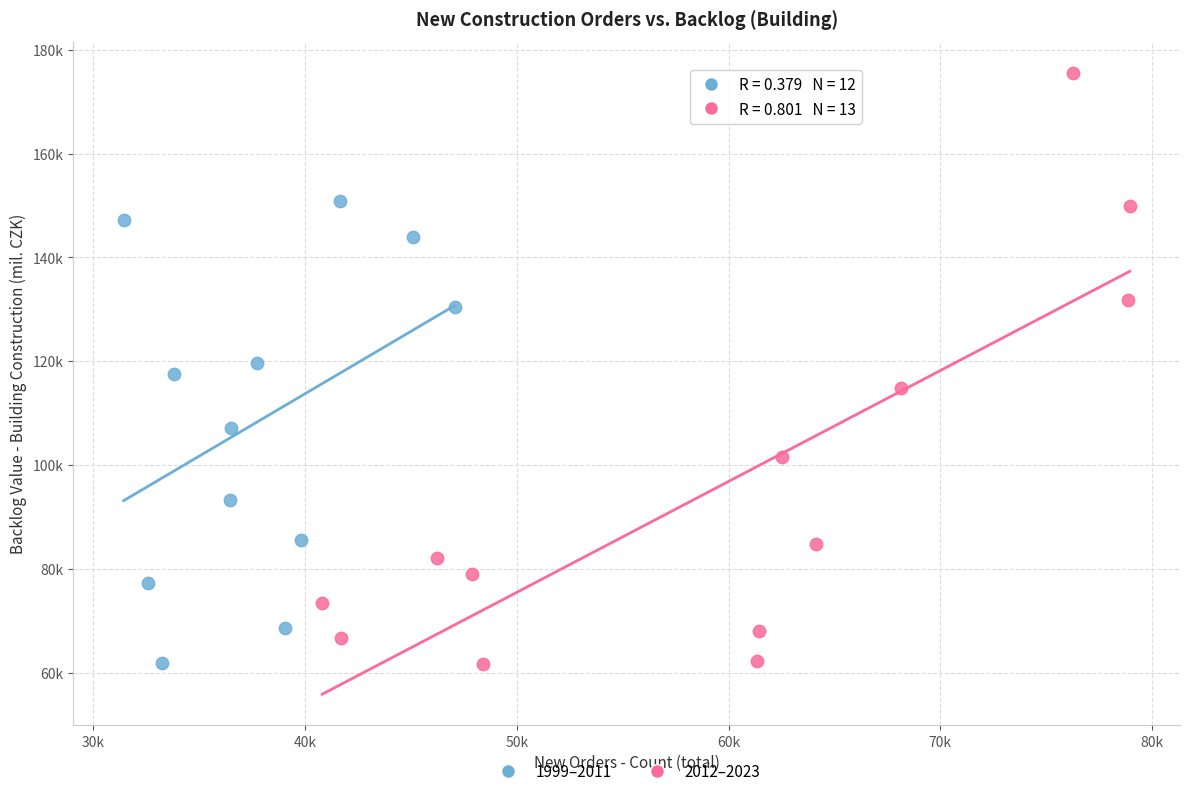

Which series reaches the maximum Y coordinate?

2012–2023